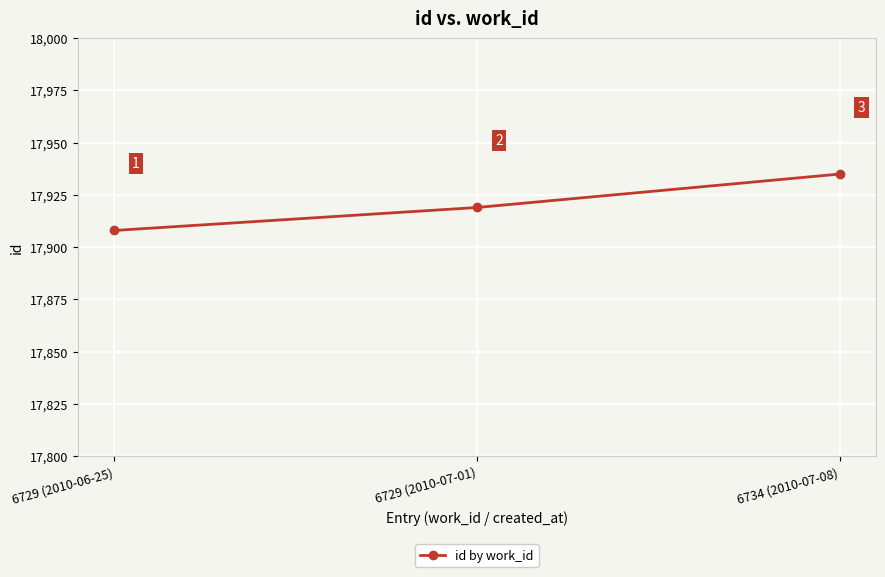

The chart shows a value of 17908 at 6729 (2010-06-25). True or false?

True